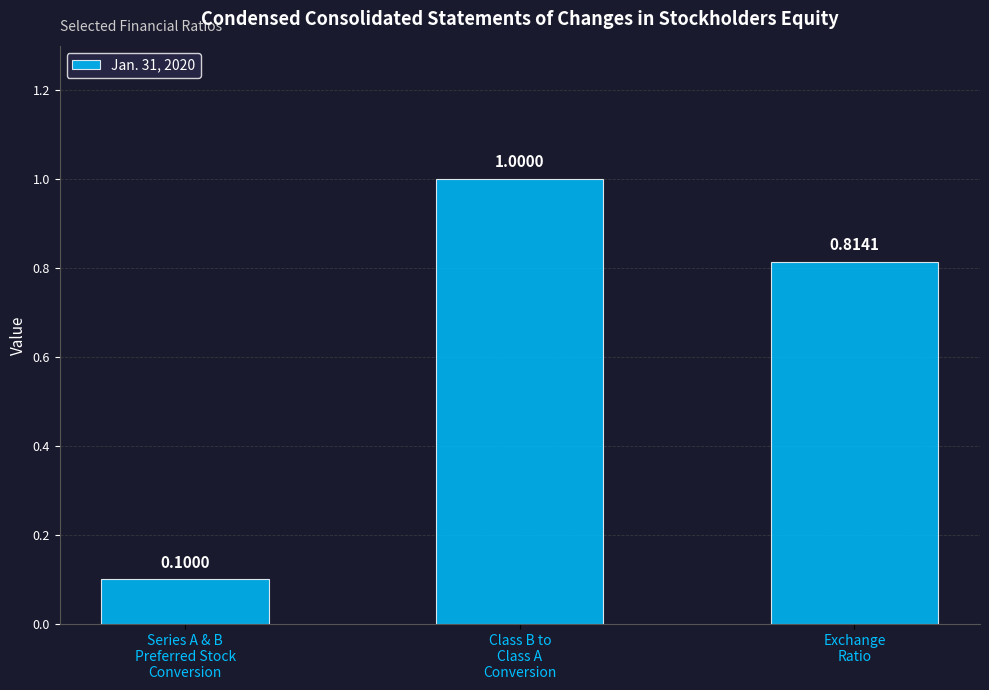

What is the sum of all values?

1.9